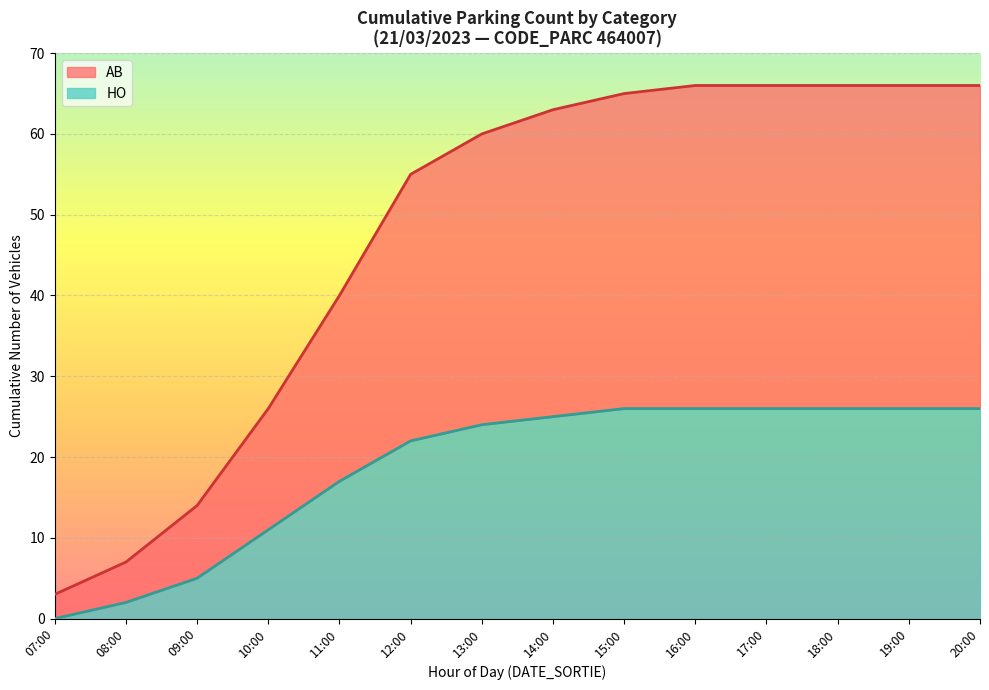

At how many categories does at least one series exceed 38?

10